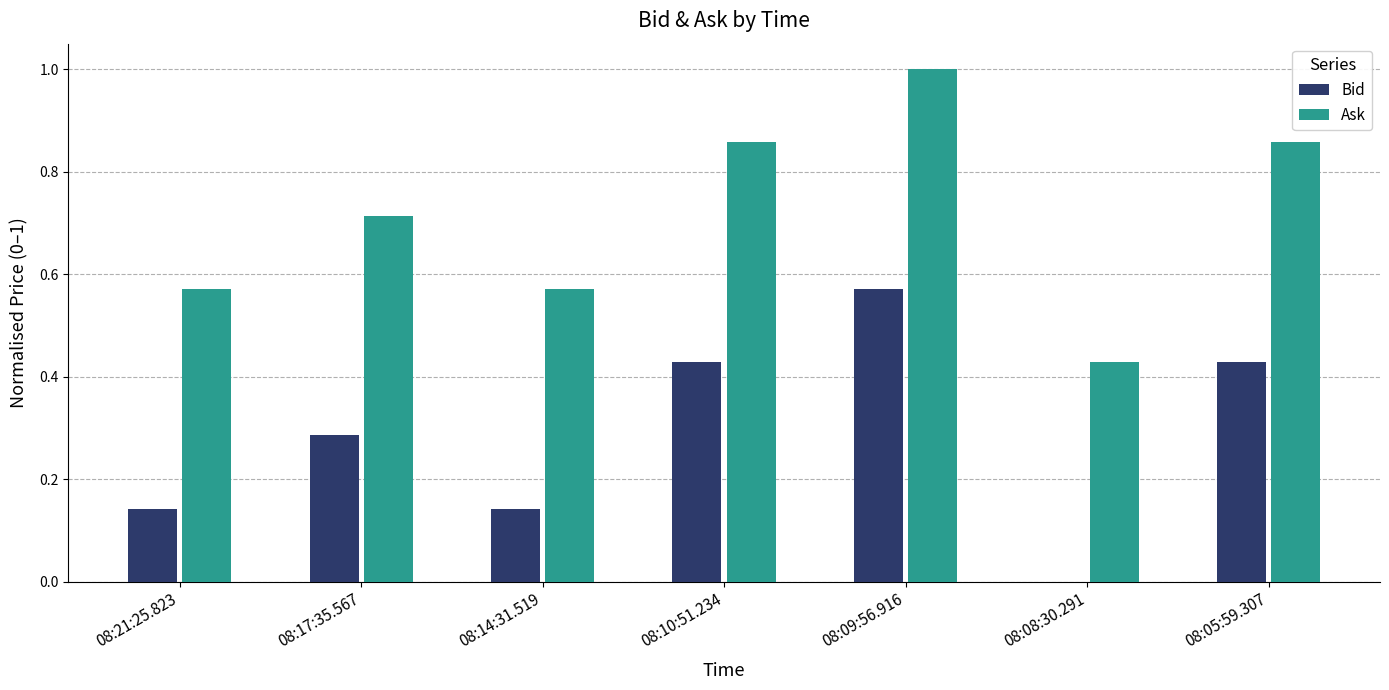

Which series has the largest total across all categories?

Ask